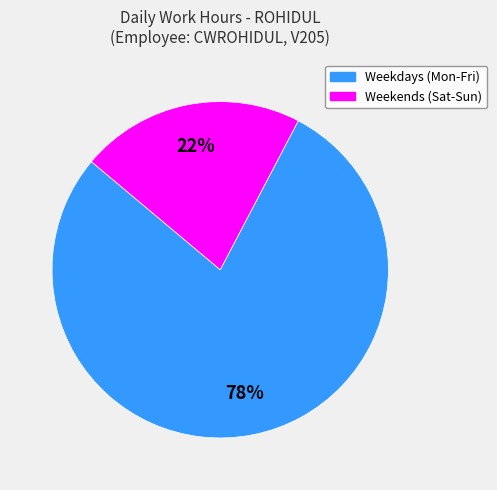

Is there any slice that represents more than half of the pie?

Yes